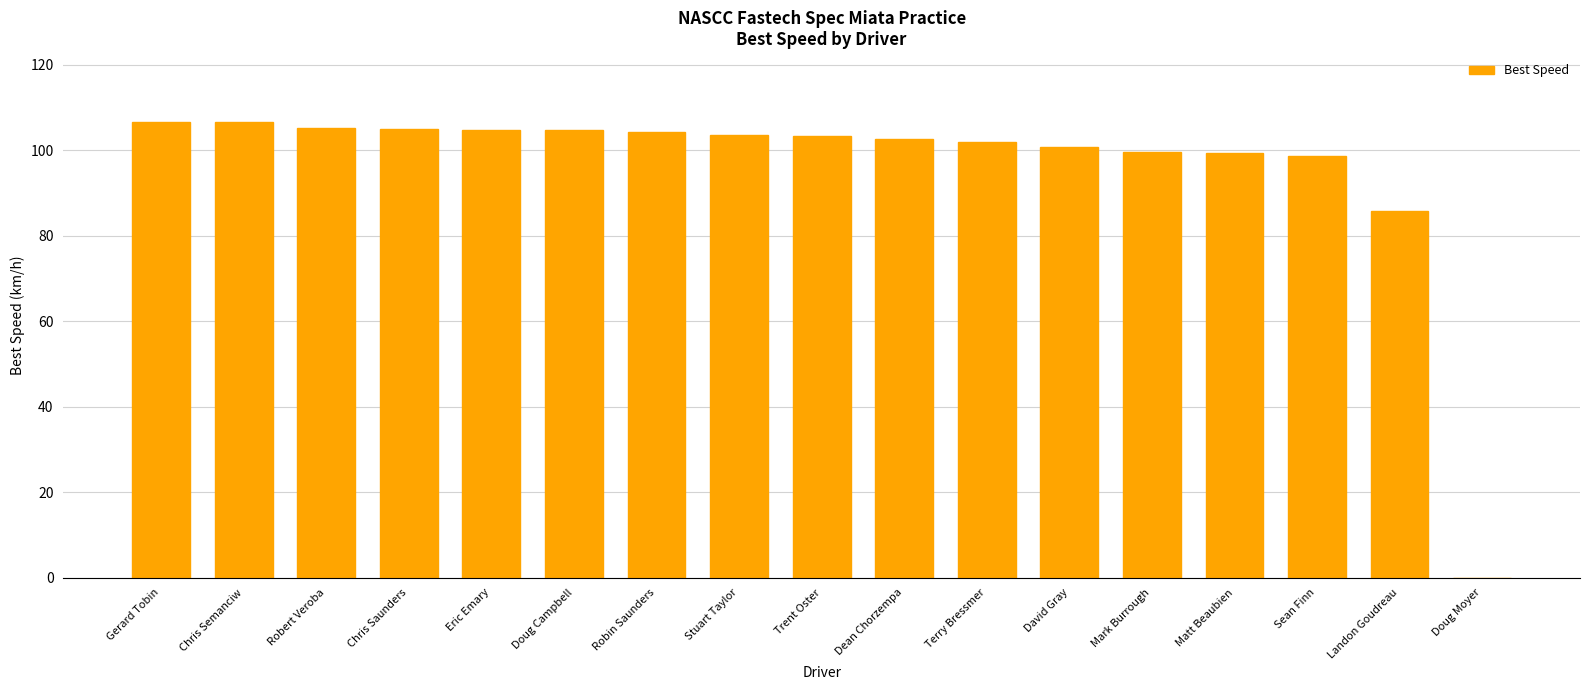

How many values are above zero?

16